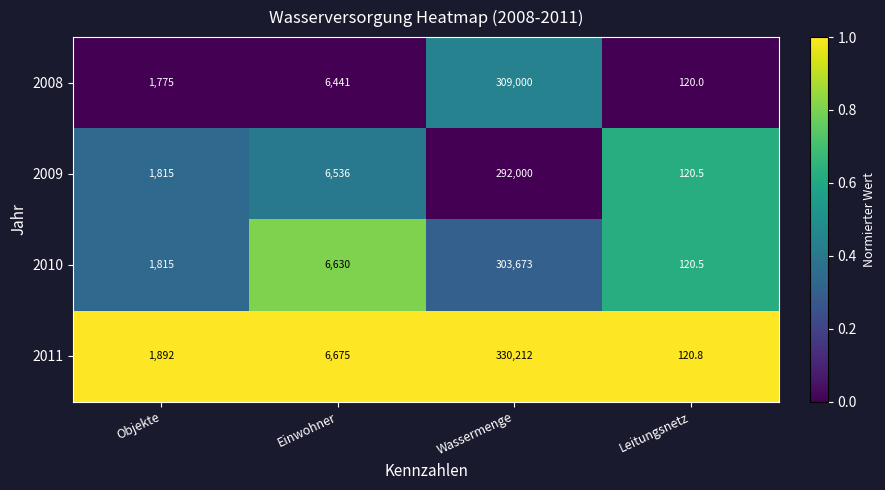

List the series in order of their peak value, lowest first.

2009, 2010, 2008, 2011